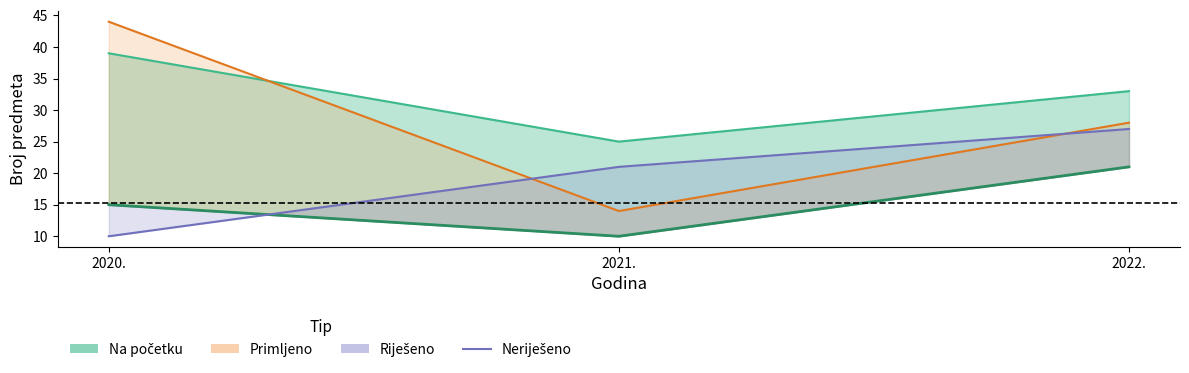

Which category has the lowest value across all series?

2020.